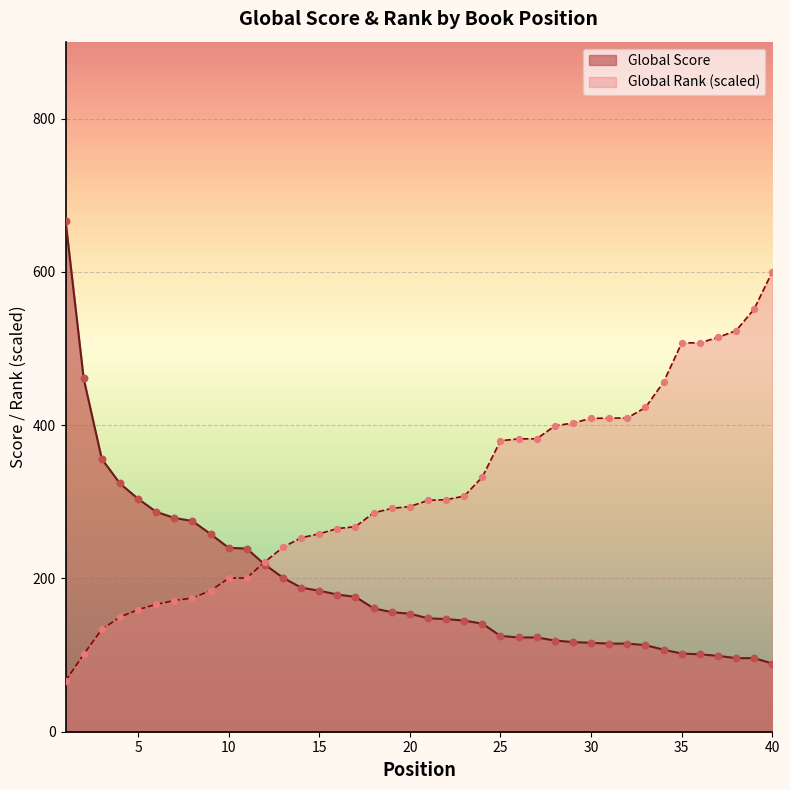

Which series has the largest Y range (max minus min)?

Global Score